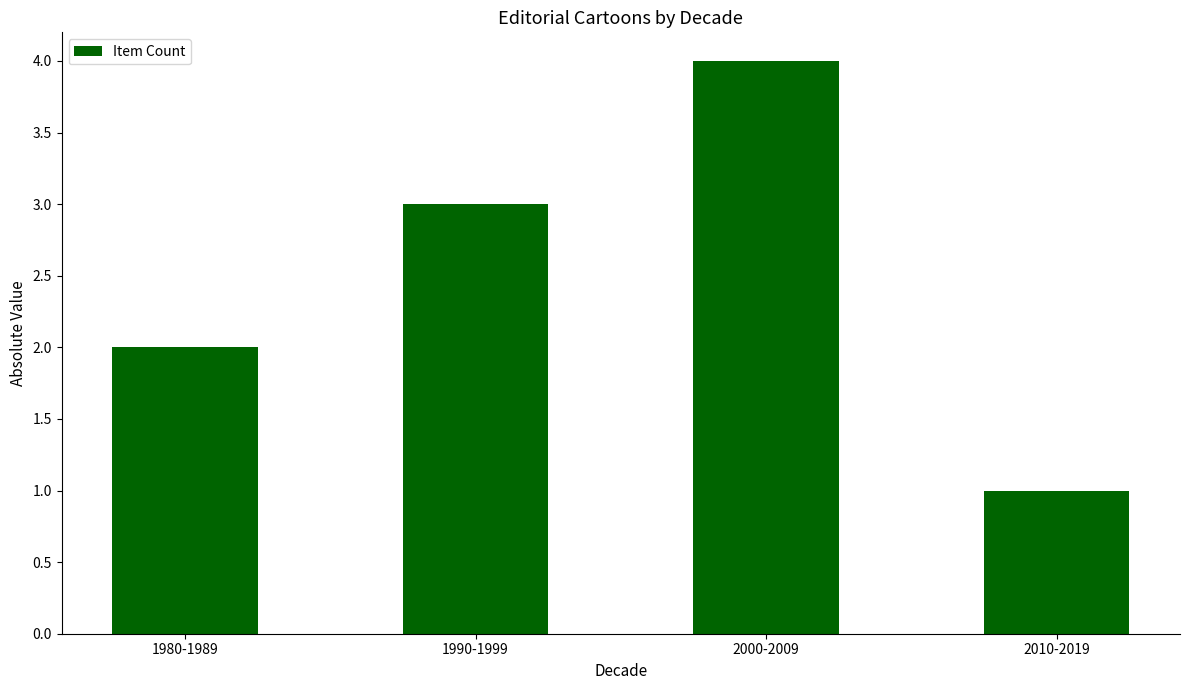

What is the smallest value displayed?

1